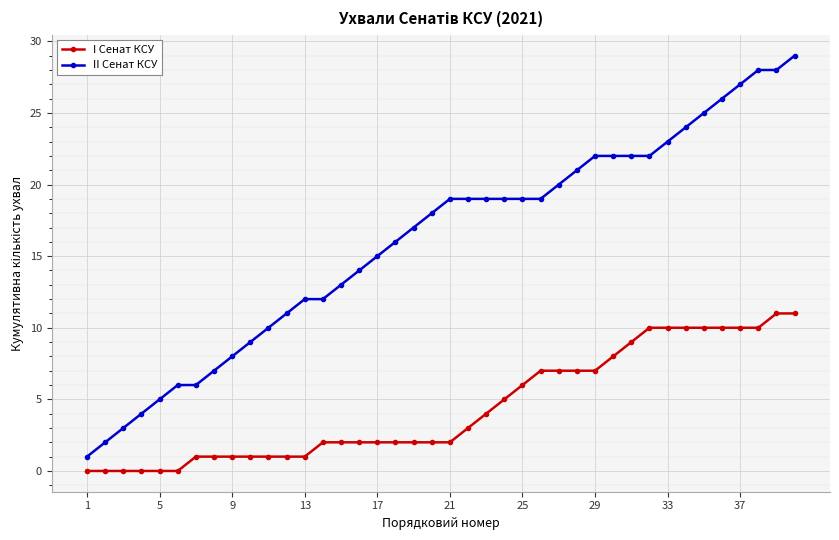

True or false: II Сенат КСУ and I Сенат КСУ intersect in this chart.

False